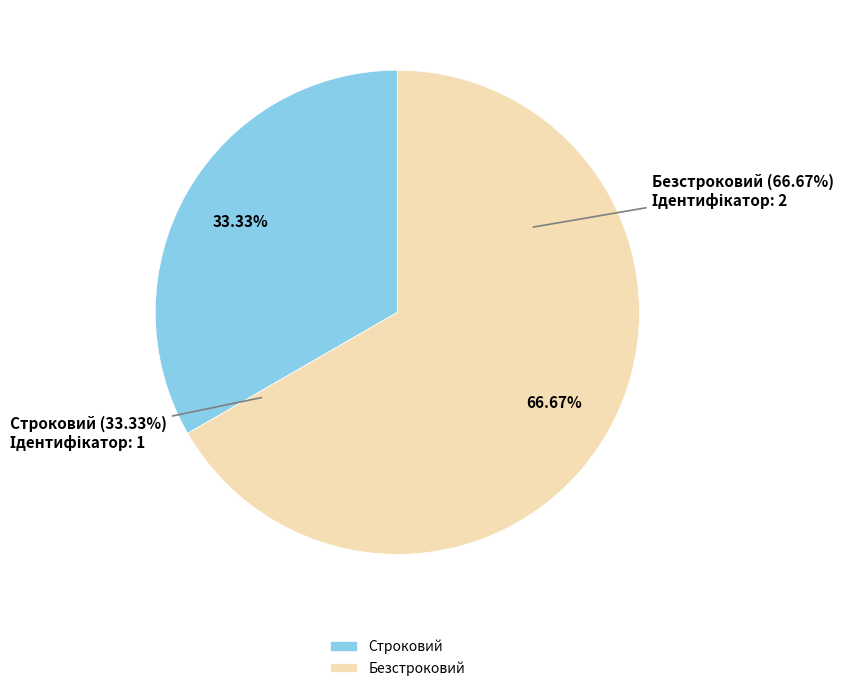

How many slices are in this pie chart?

2